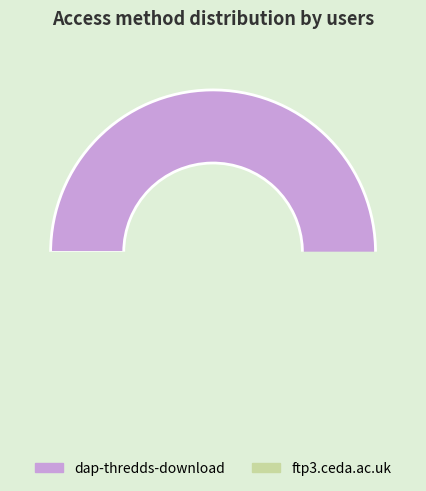

Is it true that dap-thredds-download is 90% of the pie?

False